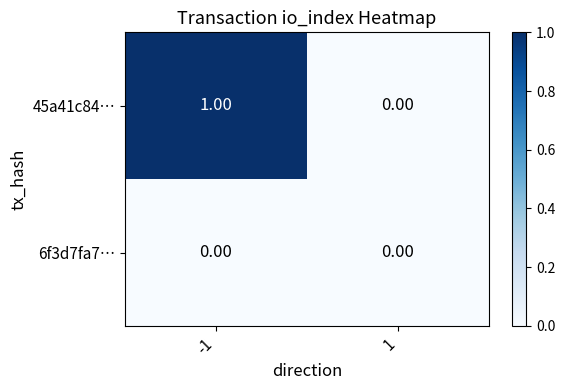

At -1, list the series in order from largest to smallest.

45a41c84…, 6f3d7fa7…